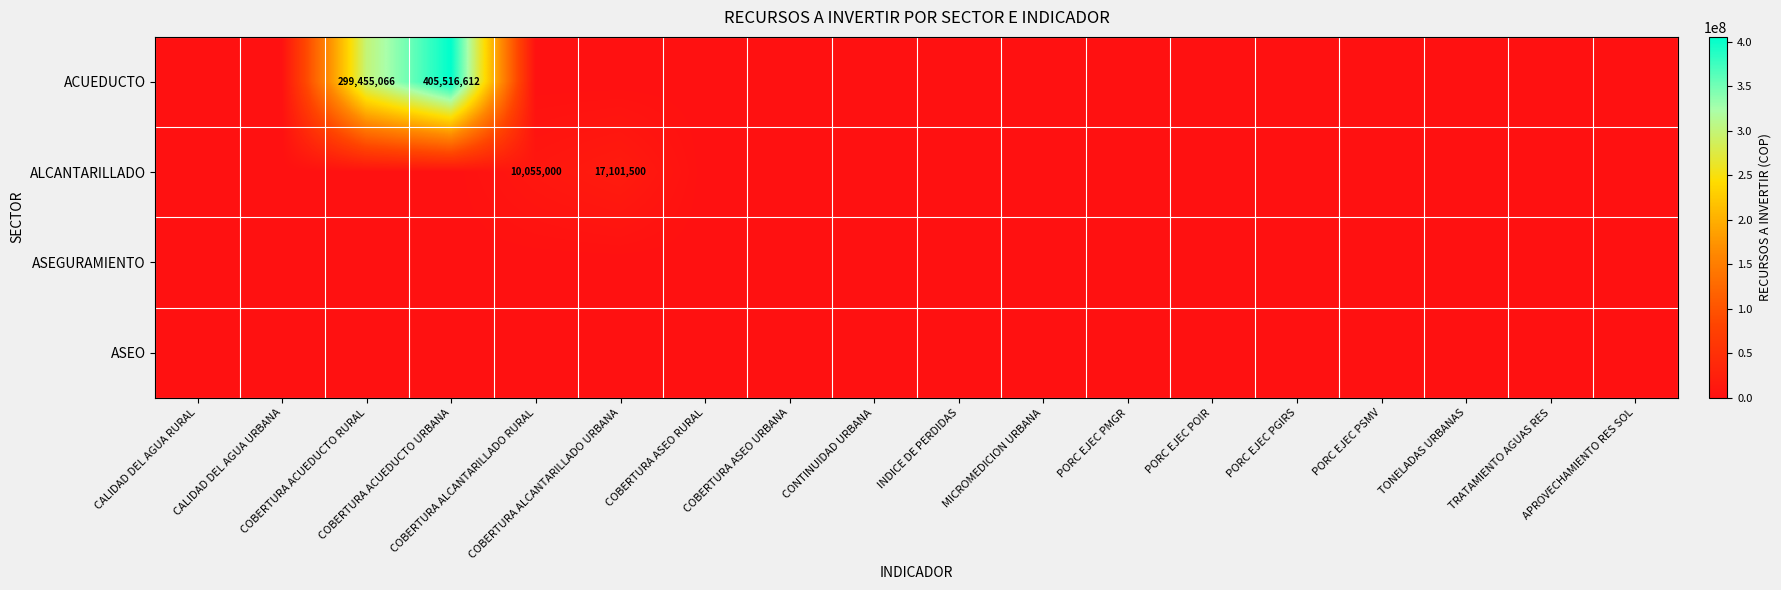

Which series has the largest total across all categories?

ACUEDUCTO